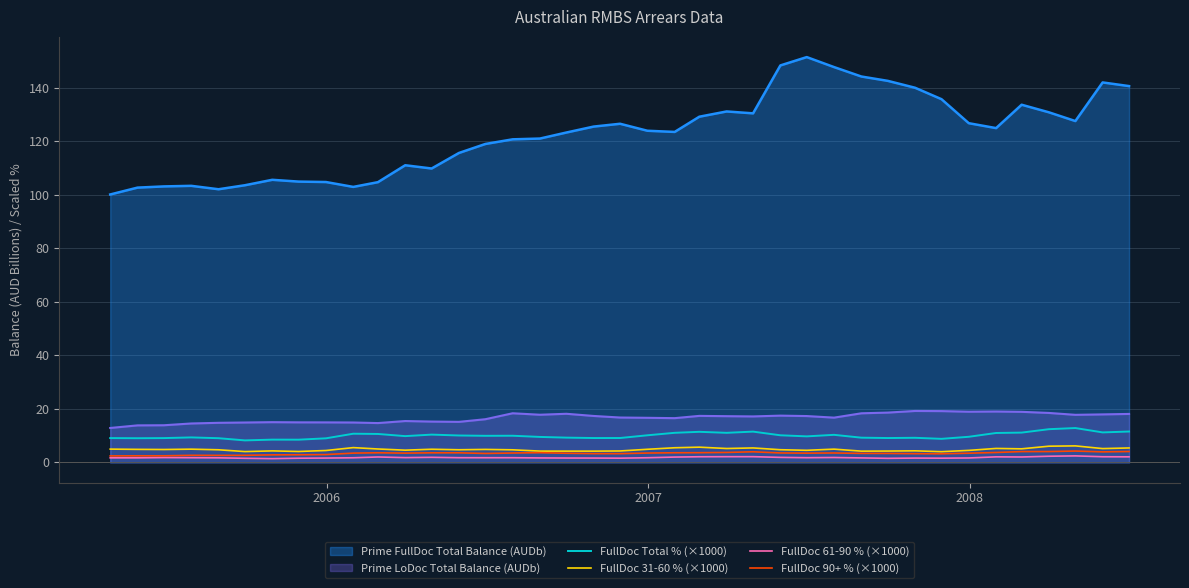

Which series has the largest total across all categories?

Prime FullDoc Total Balance (AUDb)